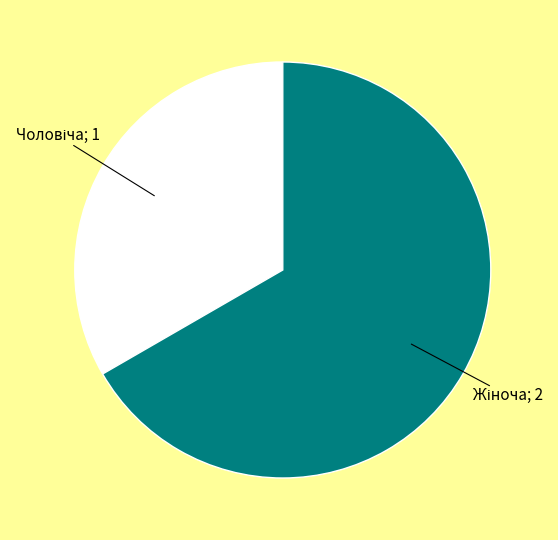

Count the number of slices in the pie.

2